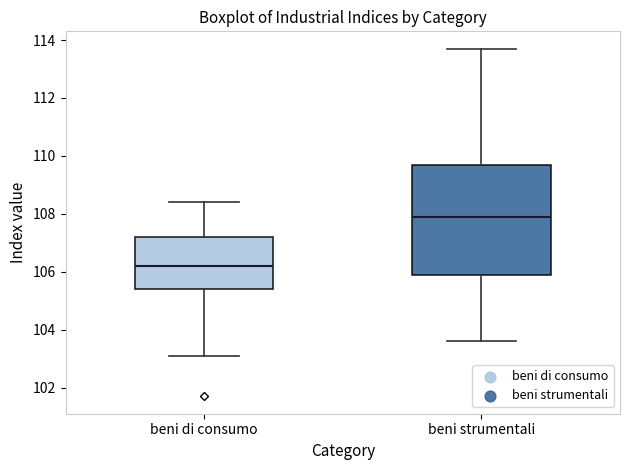

Reading left to right, transcribe this box plot: for each box, give where its median line is, the range the box spans, and where its two whiskers end, as read against the y-axis. The values are not printed on the chart, so give them approximately, as read against the axis.

beni di consumo: median 106.2, box 105.4 to 107.2, whiskers 103.2 to 108.4
beni strumentali: median 108.0, box 106.0 to 109.8, whiskers 103.6 to 113.8